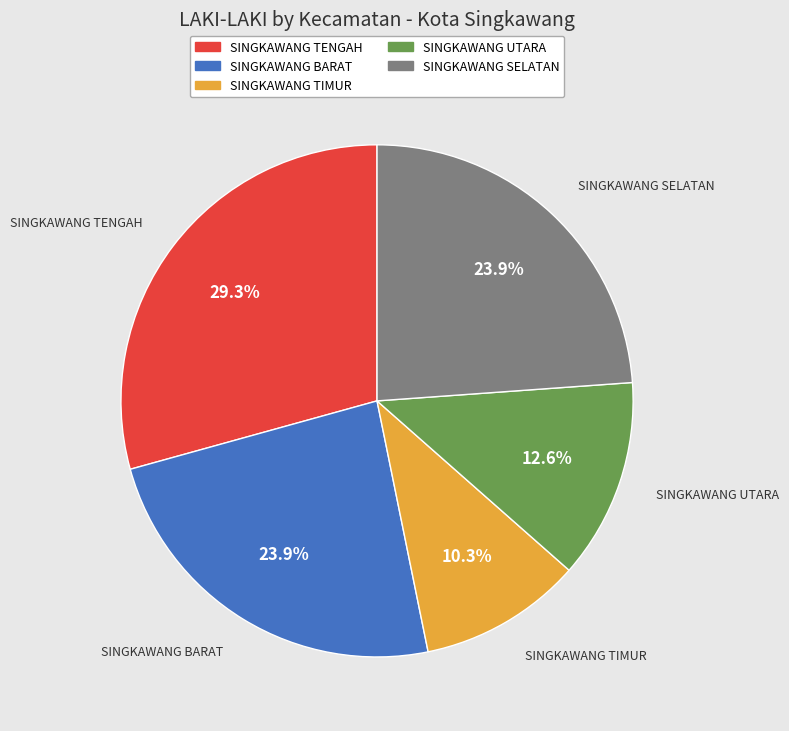

Does SINGKAWANG BARAT account for over 50% of the chart?

No